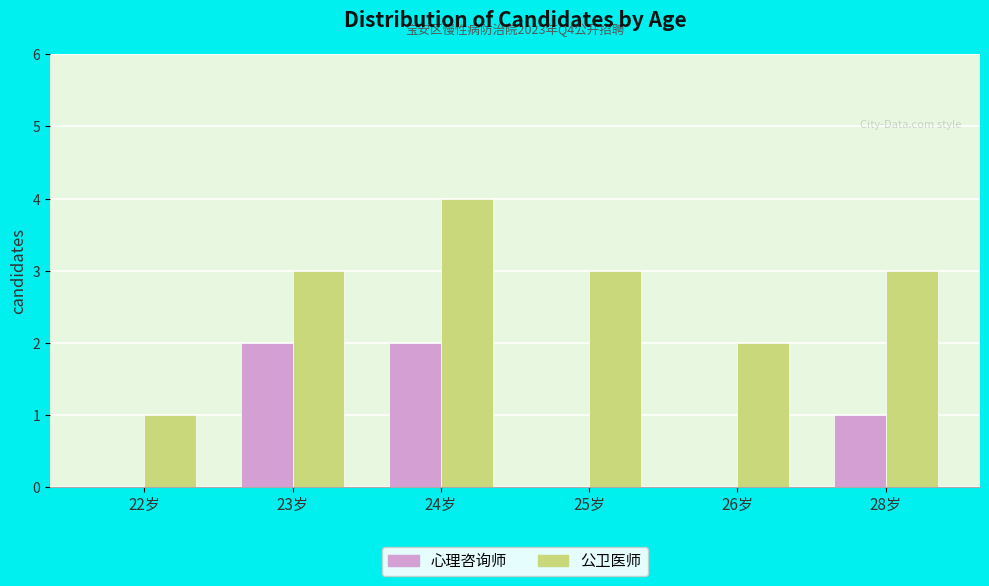

Are the bars horizontal?

No